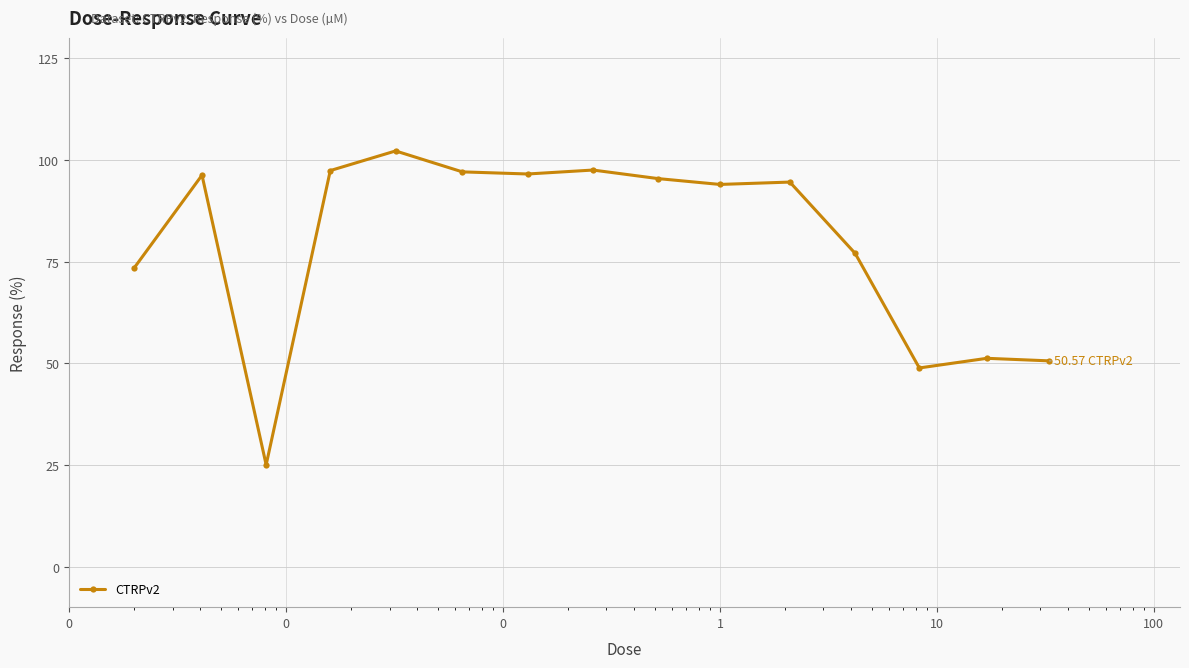

What is the average value?

79.8